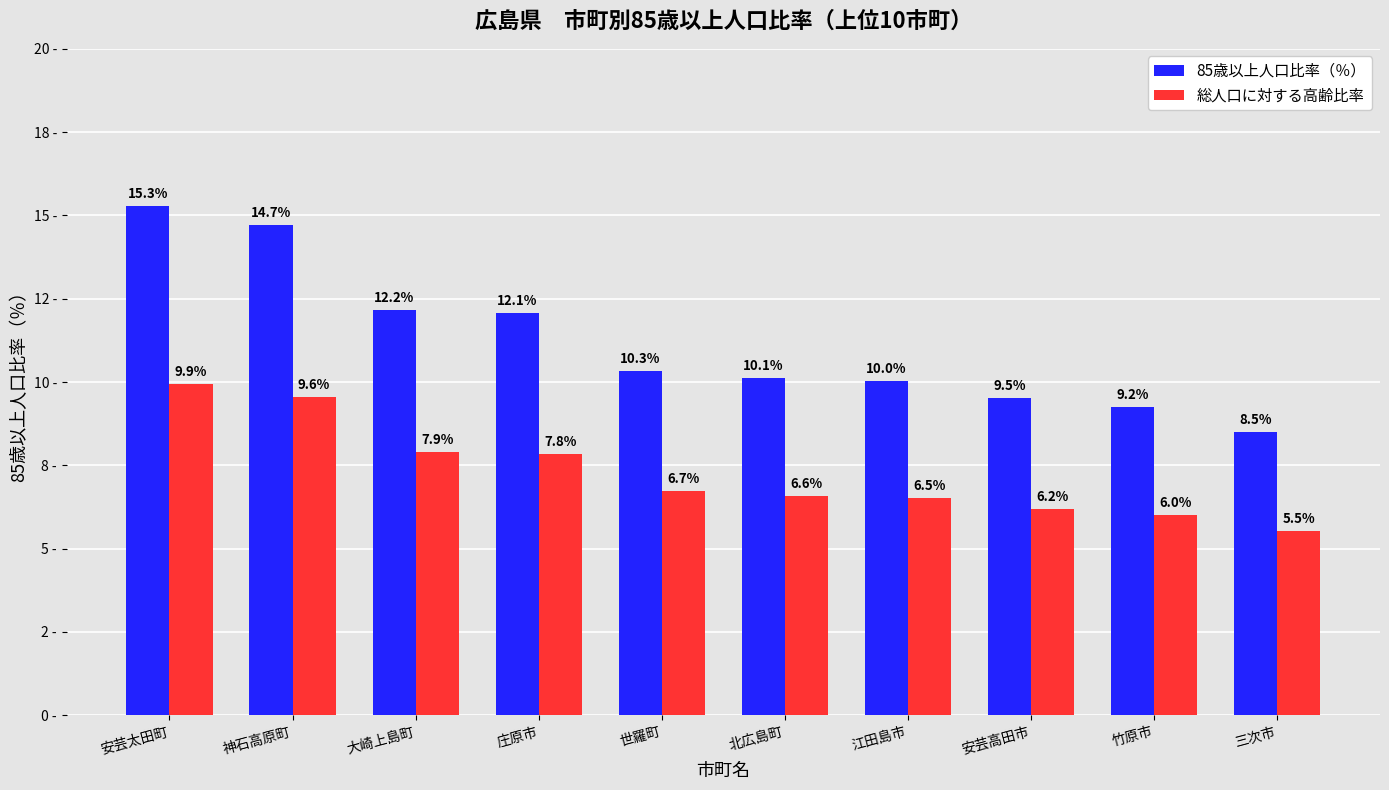

The 総人口に対する高齢比率 series shows 11.6 at 江田島市. True or false?

False